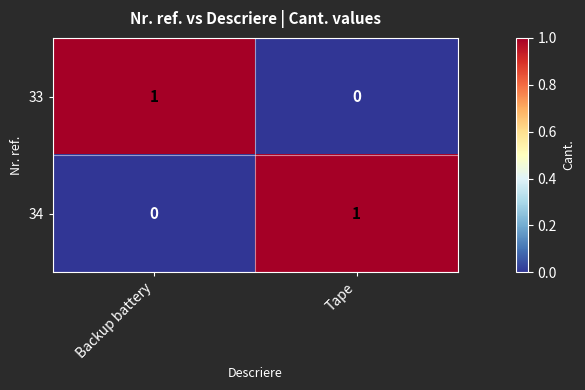

Reading right to left, transcribe all the data shown in this chart.

33: Tape=0	Backup battery=1
34: Tape=1	Backup battery=0